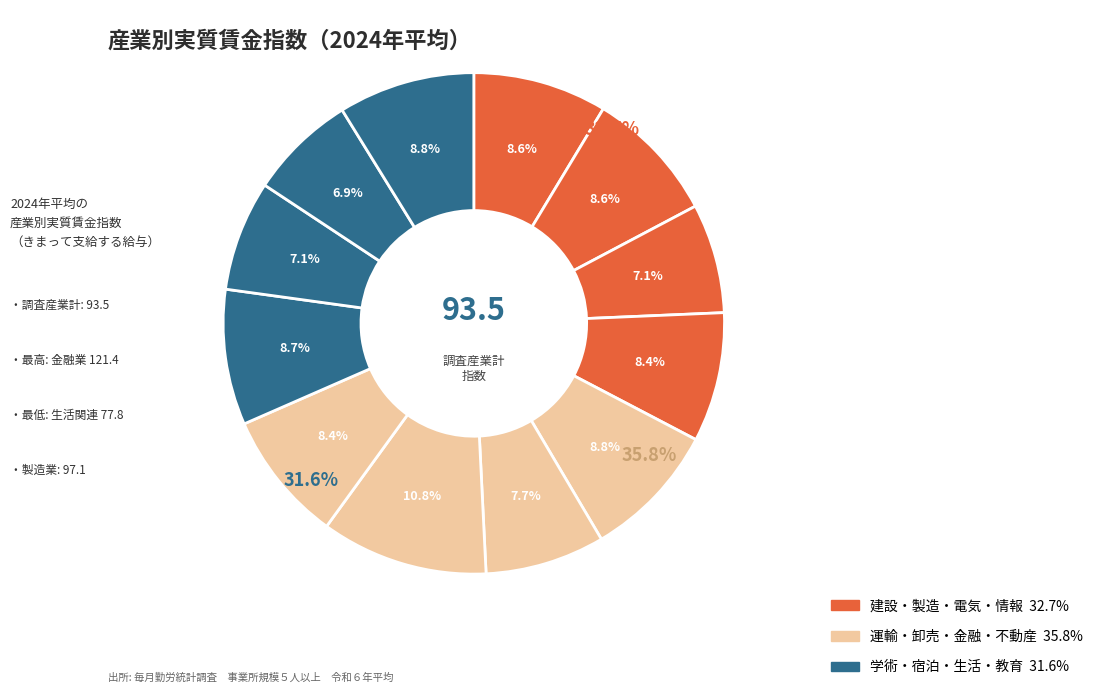

Is 宿泊業，飲食サービス業 the majority of the pie?

No